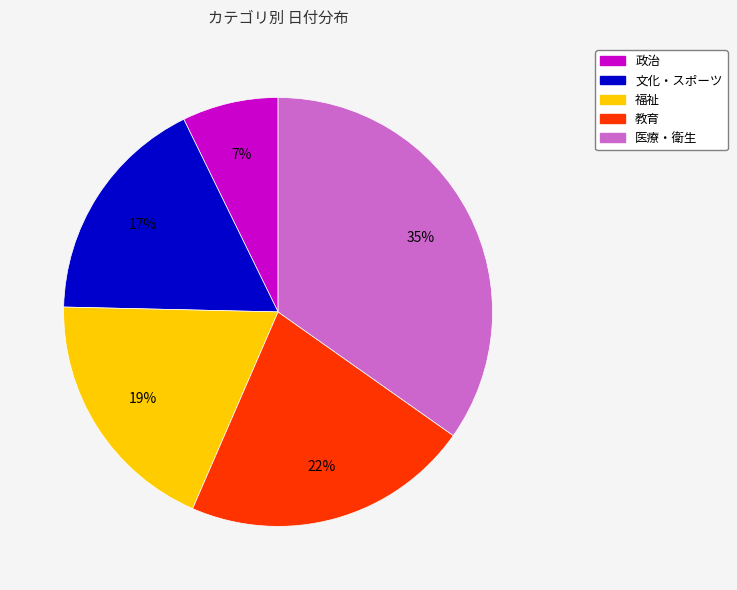

To the nearest percent, what is the average slice percentage?

20%